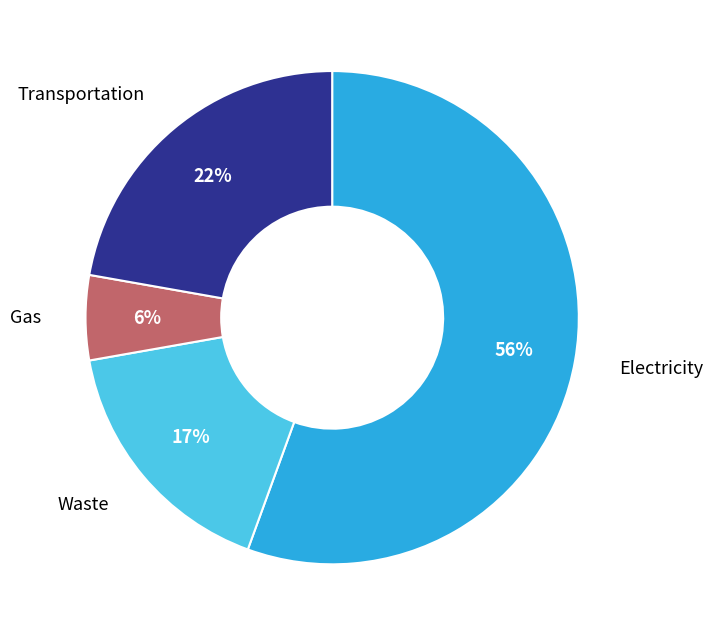

To the nearest percent, what portion does Waste represent?

17%